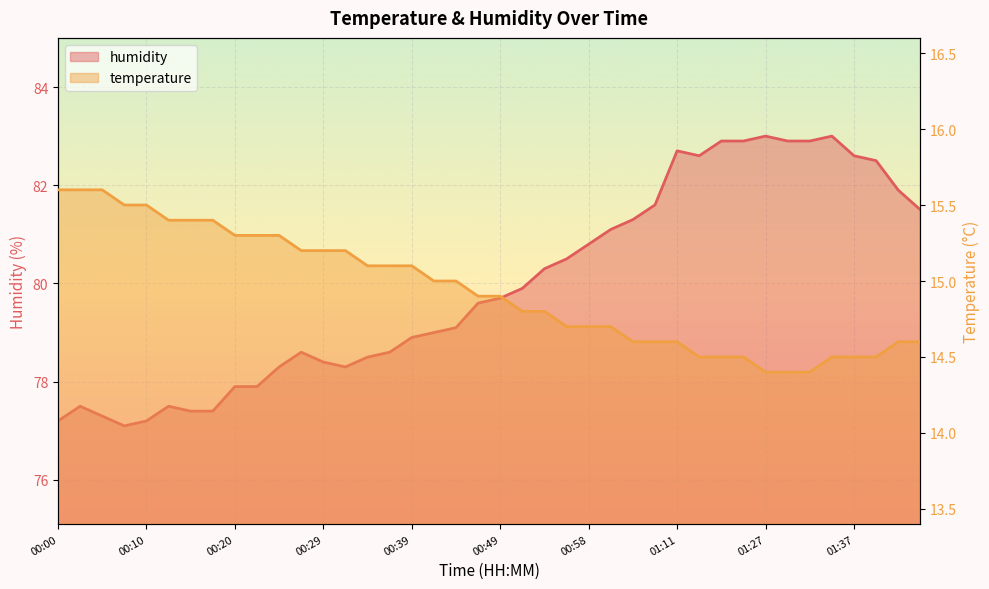

What are all the series names shown in the legend?

humidity, temperature